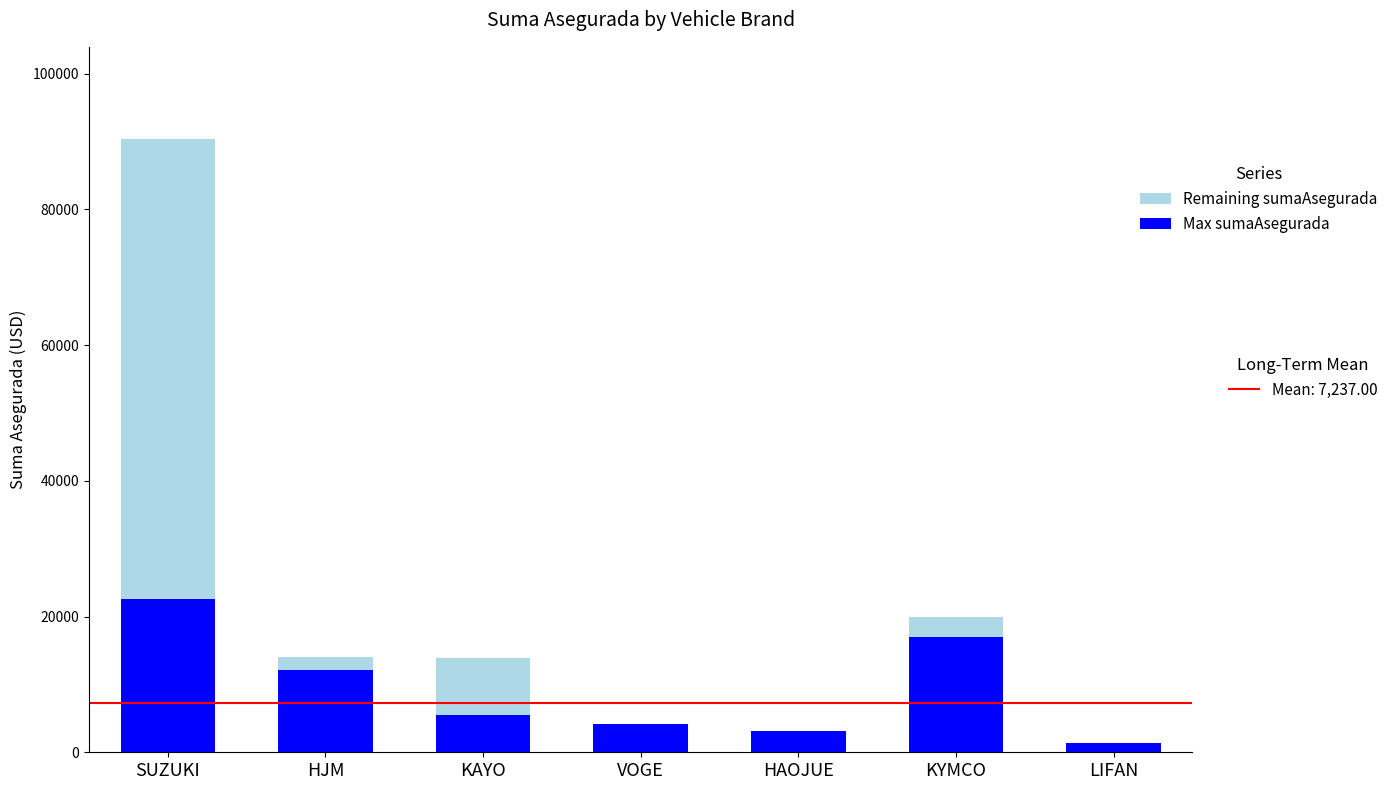

What is the total value across all series at KAYO?

13850.0